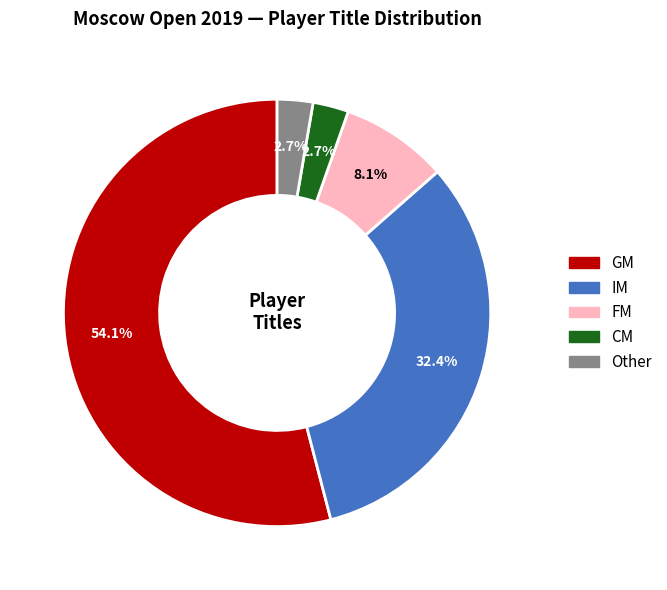

Is there any slice that represents more than half of the pie?

Yes